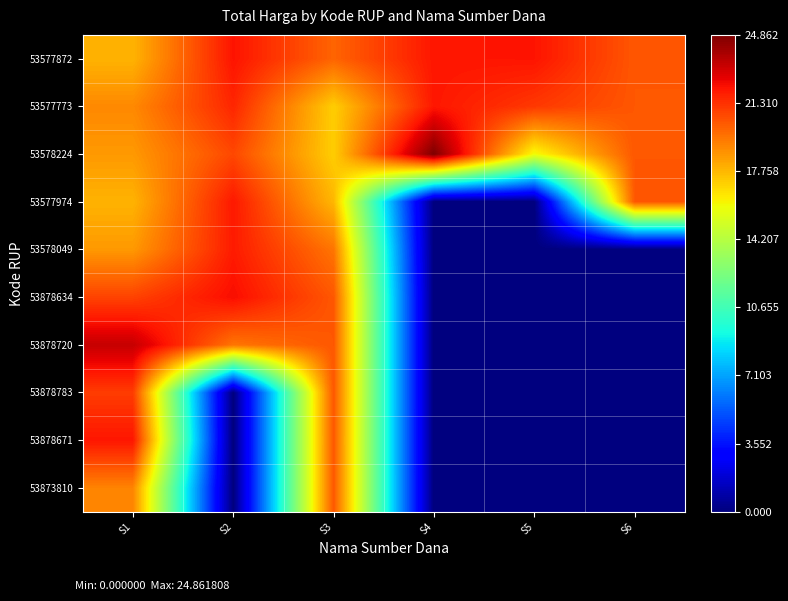

At S3, list the series in order from largest to smallest.

53878783, 53878720, 53873810, 53878634, 53878671, 53577872, 53578049, 53577974, 53577773, 53578224